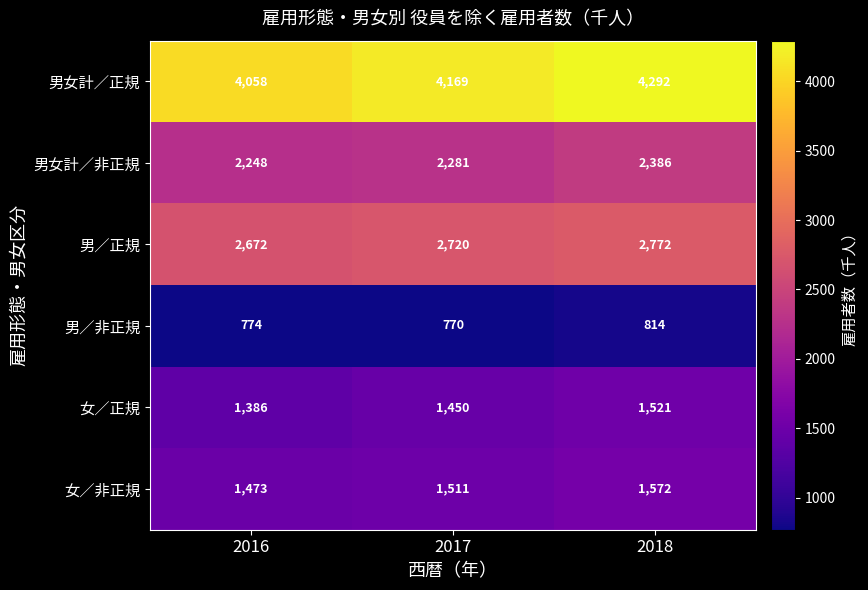

What is the spread (max minus min) of values at 2016?

3284